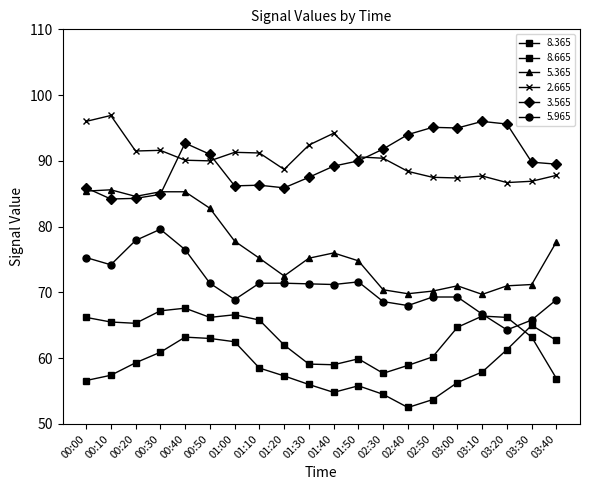

Reading right to left, transcribe all the data shown in this chart.

8.365: 56.9	63.2	66.2	66.4	64.7	60.2	58.9	57.7	59.9	59.0	59.1	62.0	65.8	66.6	66.2	67.6	67.2	65.3	65.5	66.2
8.665: 62.7	65.0	61.3	57.9	56.3	53.7	52.5	54.5	55.8	54.8	56.0	57.3	58.5	62.5	63.0	63.2	60.9	59.3	57.4	56.6
5.365: 77.7	71.2	71.0	69.7	71.0	70.2	69.8	70.4	74.8	76.0	75.2	72.5	75.2	77.8	82.8	85.3	85.3	84.6	85.6	85.4
2.665: 87.8	86.9	86.7	87.7	87.4	87.5	88.4	90.4	90.6	94.2	92.4	88.7	91.2	91.3	90.0	90.1	91.6	91.5	96.9	96.0
3.565: 89.5	89.8	95.6	96.0	95.0	95.1	94.0	91.8	90.0	89.2	87.5	85.9	86.3	86.2	91.0	92.7	84.9	84.3	84.2	85.9
5.965: 68.9	65.8	64.3	66.7	69.3	69.3	68.0	68.6	71.6	71.2	71.3	71.4	71.4	68.9	71.4	76.5	79.6	77.9	74.2	75.3